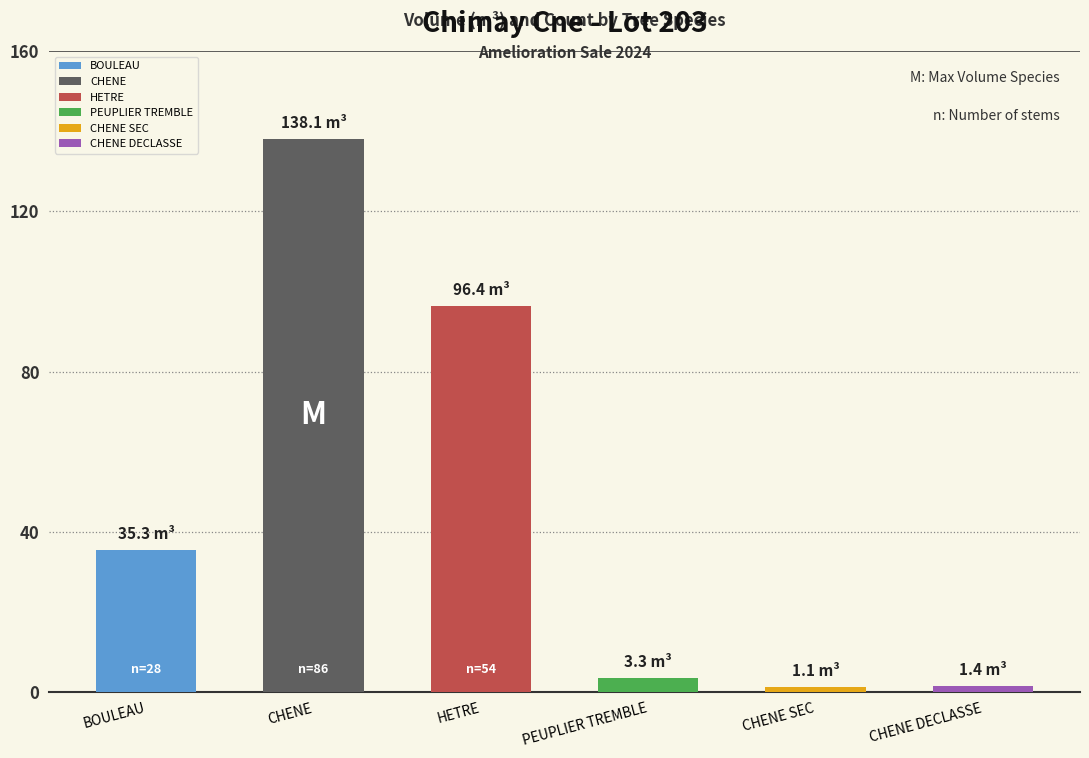

Does the chart contain any negative values?

No